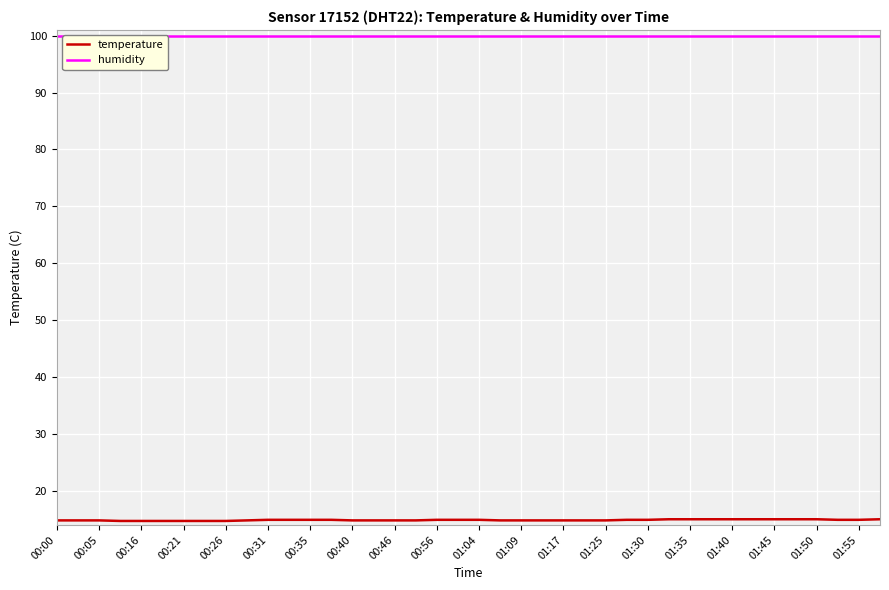

List the series in order of their peak value, lowest first.

temperature, humidity